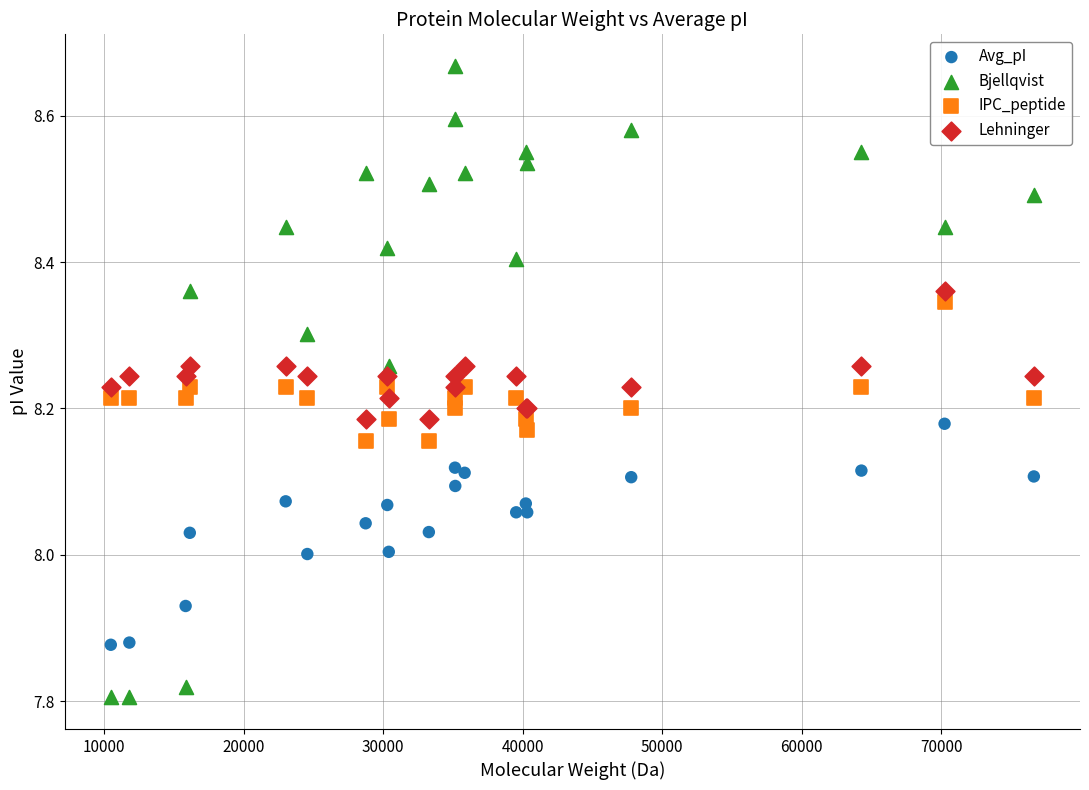

Which series contains the lowest Y value?

Bjellqvist